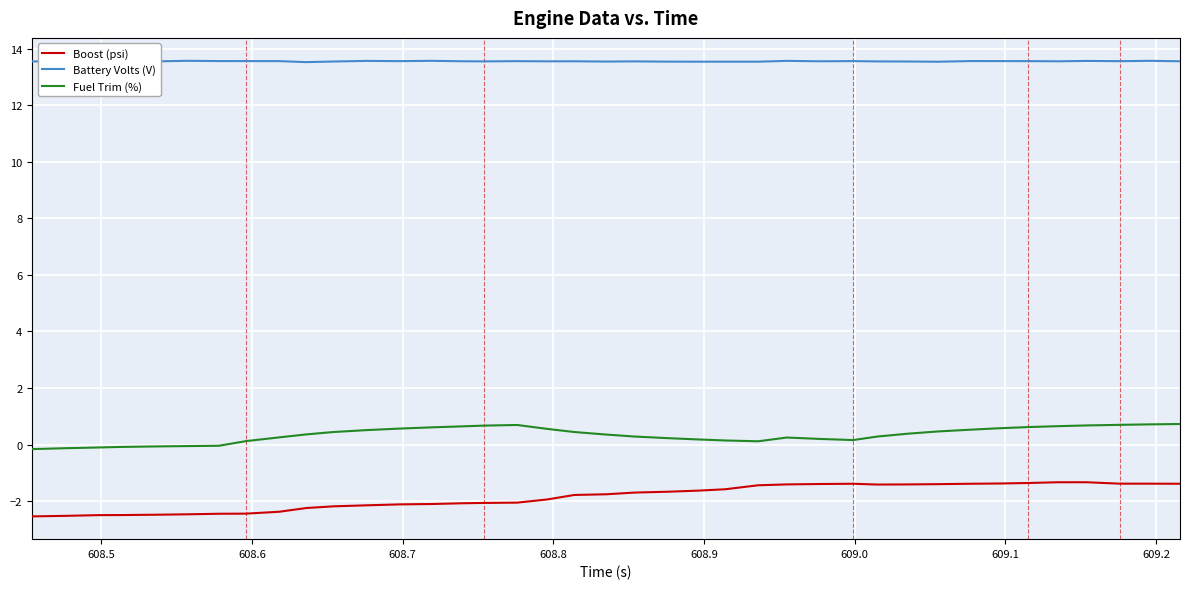

True or false: Fuel Trim (%) and Boost (psi) intersect in this chart.

False